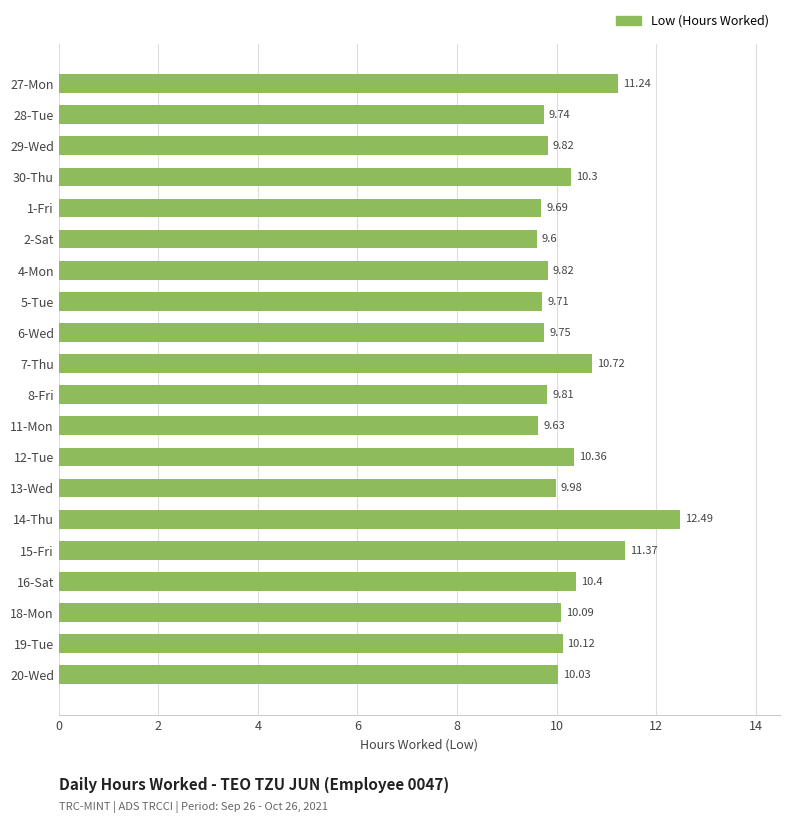

What is the average value?

10.2